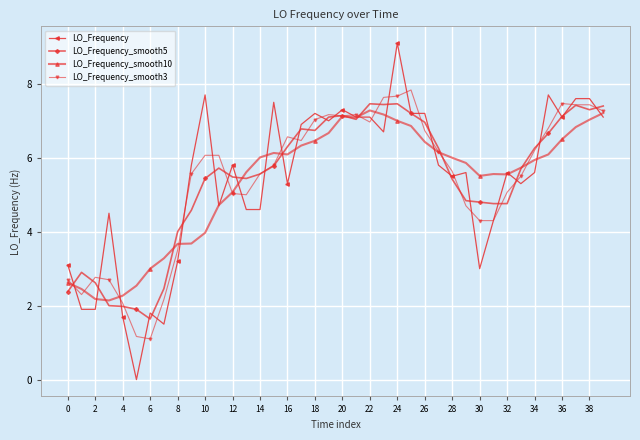

In LO_Frequency_smooth10, how many points are lower than both neighbors (excluding endpoints)?

5